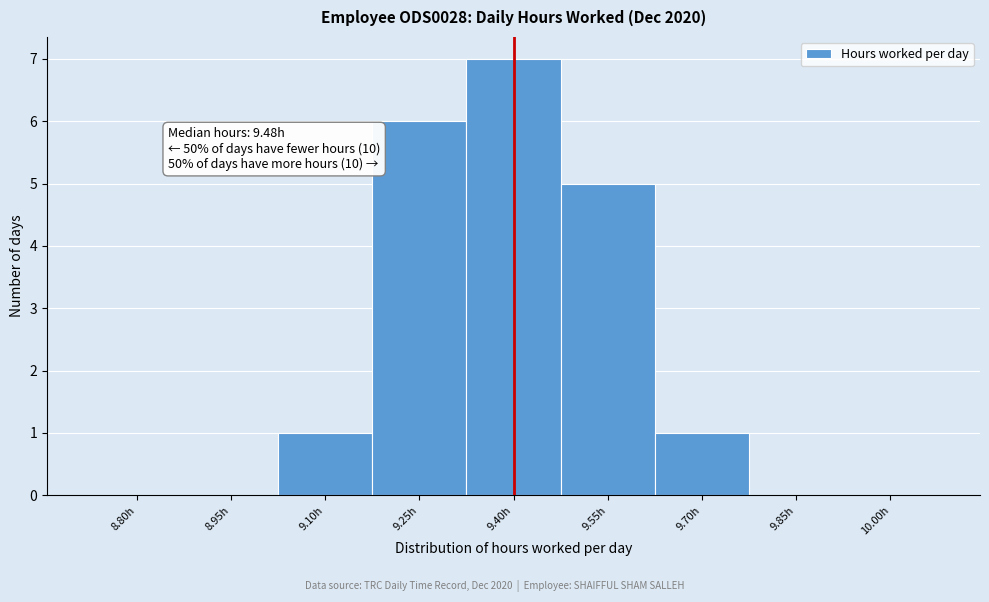

Reading right to left, transcribe all the data shown in this chart.

10.00h=0	9.85h=0	9.70h=1	9.55h=5	9.40h=7	9.25h=6	9.10h=1	8.95h=0	8.80h=0